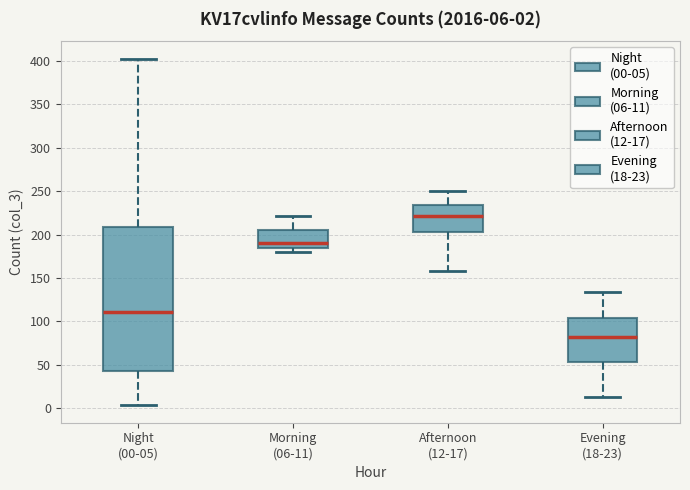

Which box has the highest median line?

Afternoon (12-17)